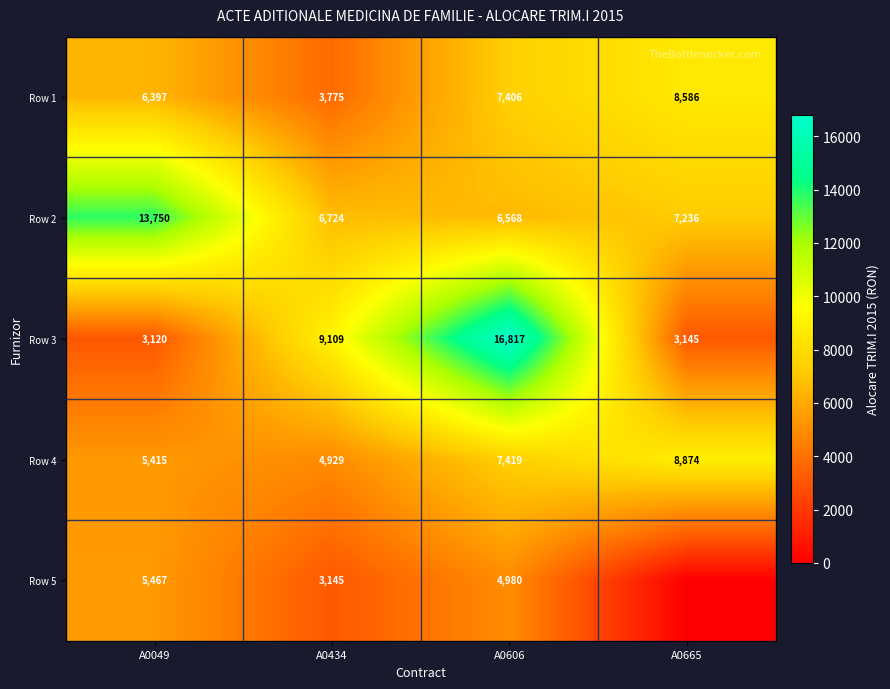

At which category is the sum across all series the highest?

A0606